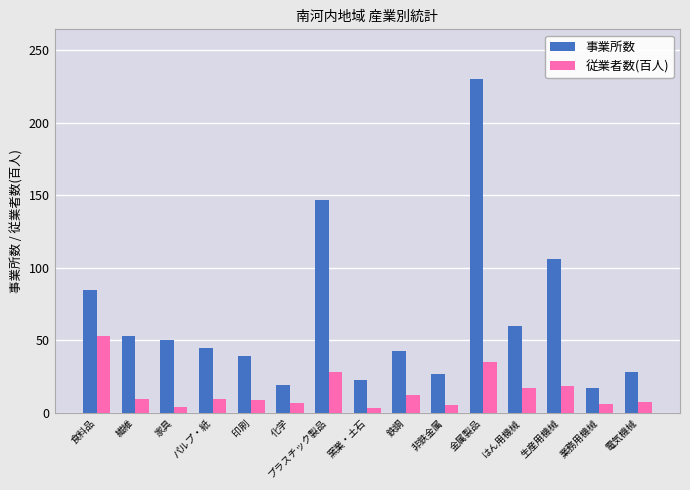

The 従業者数(百人) series shows 28.4 at プラスチック製品. True or false?

True